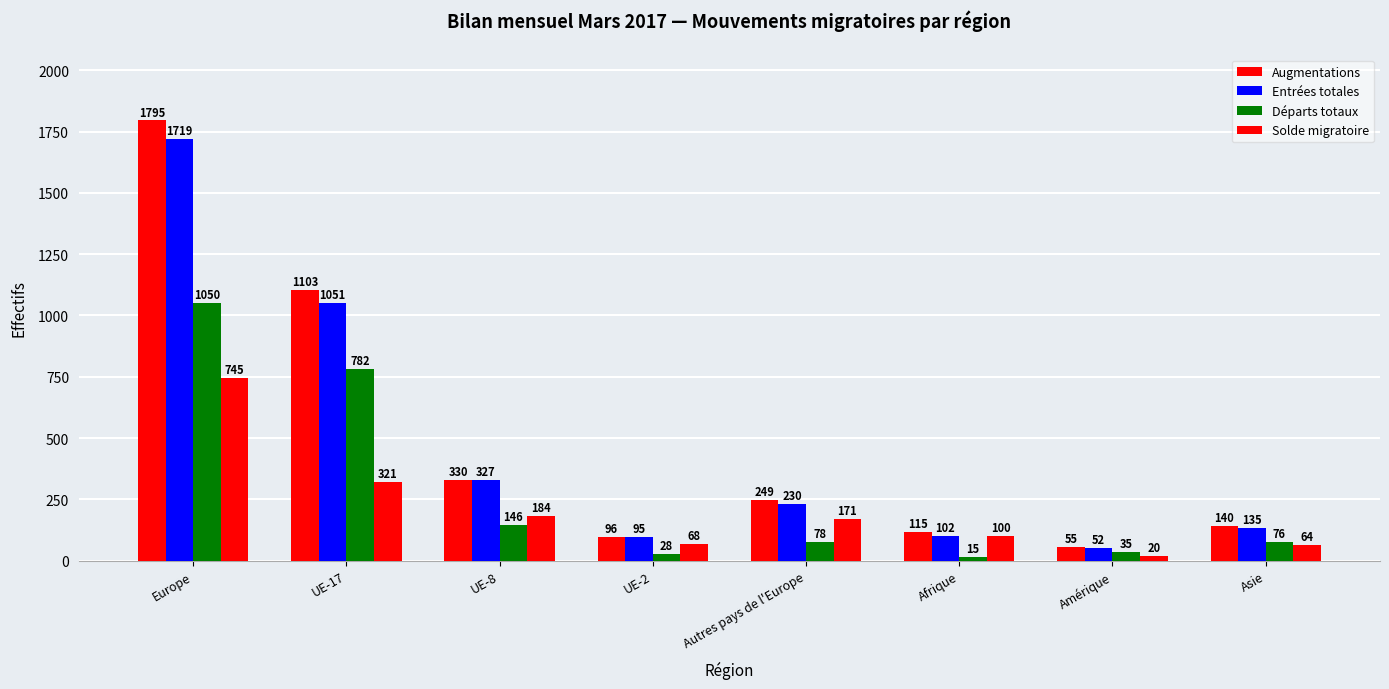

List the series in order of their peak value, highest first.

Augmentations, Entrées totales, Départs totaux, Solde migratoire